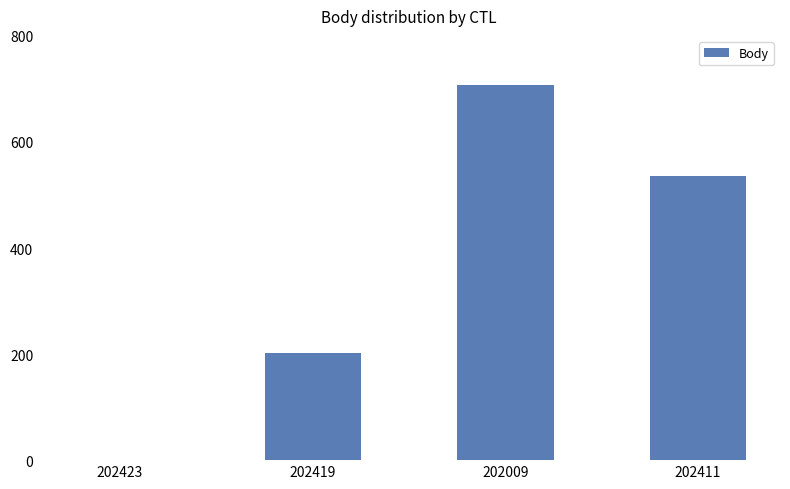

What is the sum of the values at 202009 and 202419?

909